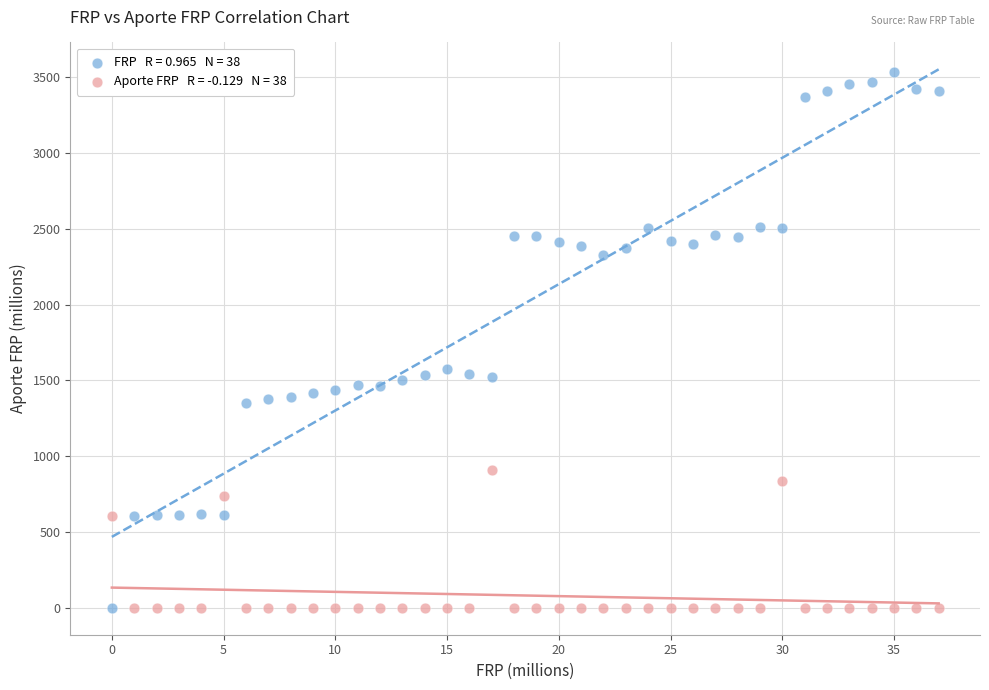

Across all data points, what is the range of Y values (max minus min)?

3536.2